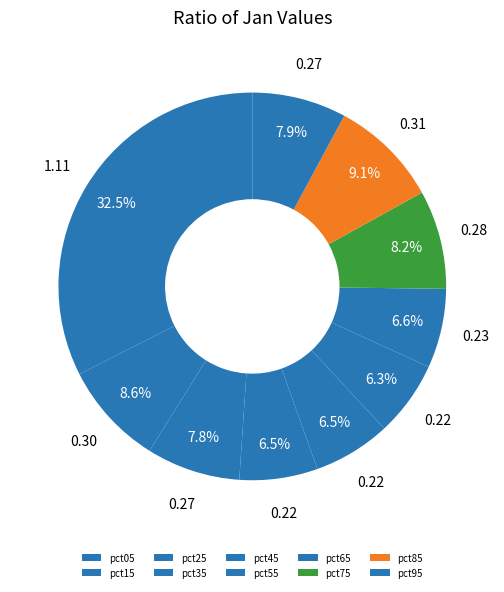

Is it true that pct55 is 12% of the pie?

False